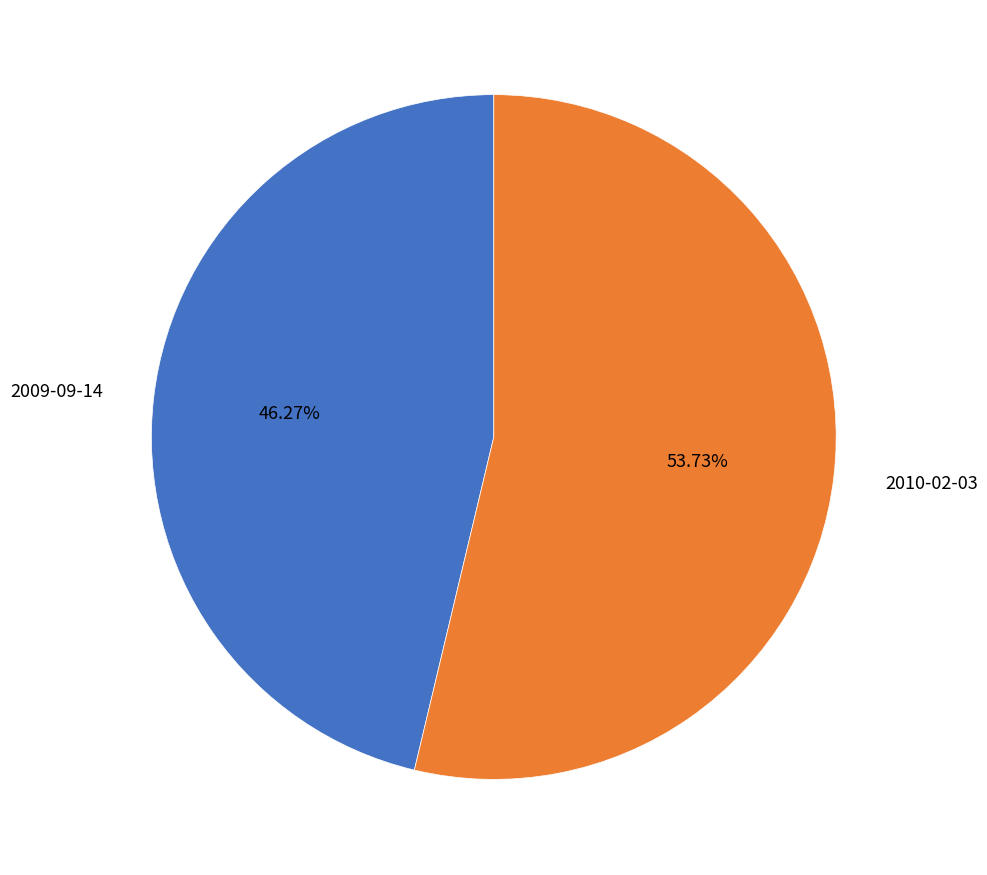

Which category has the smallest portion of the pie?

2009-09-14